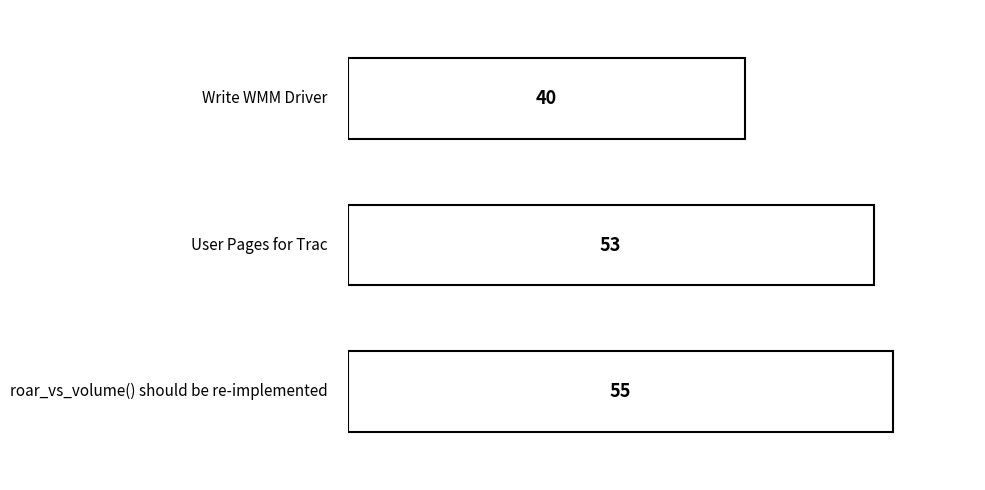

Are the bars grouped side by side (vs. stacked)?

No